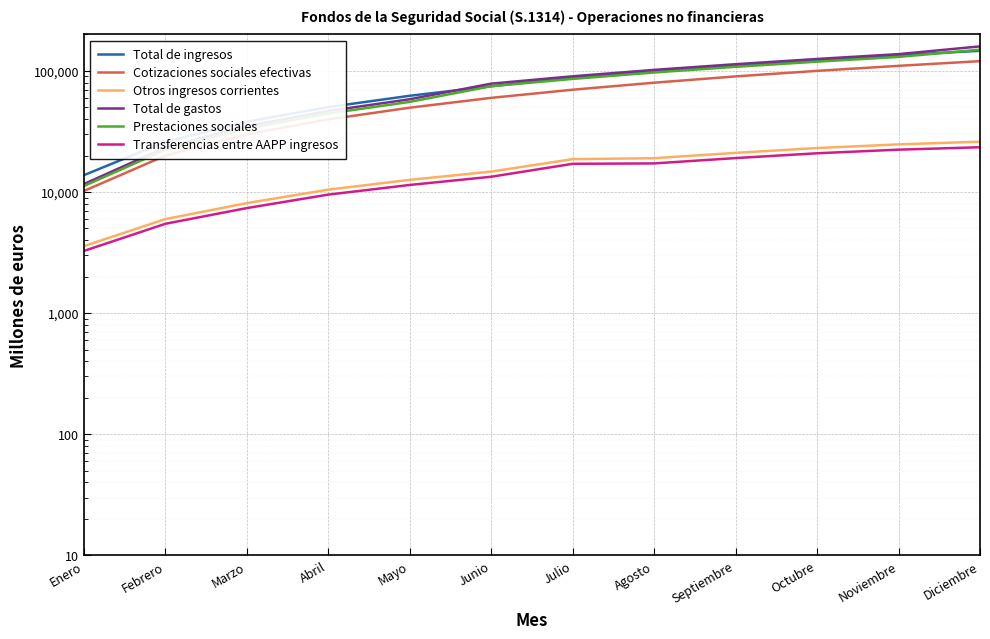

What is the spread (max minus min) of values at Julio?

73232